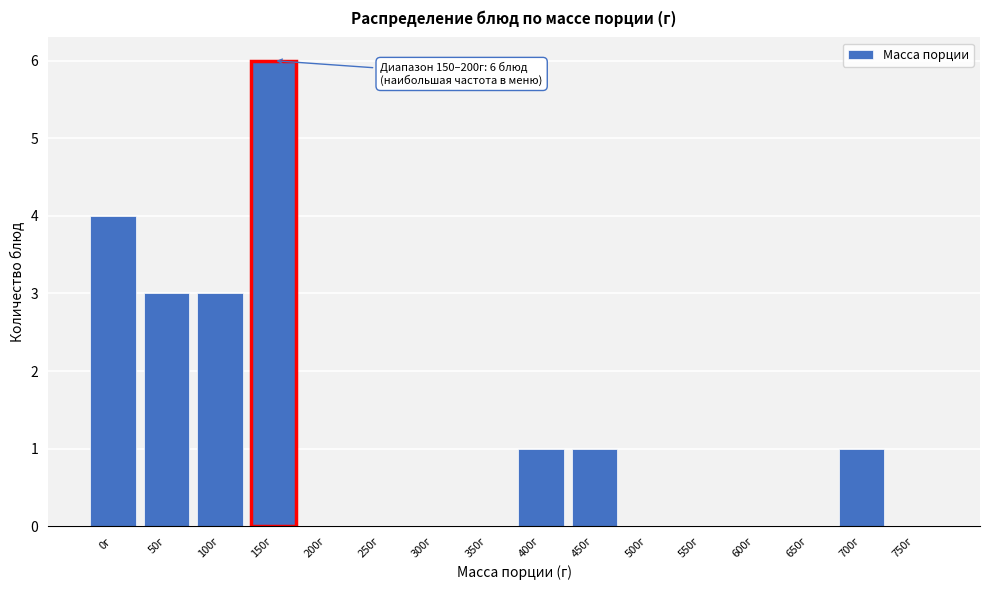

Reading left to right, list all the values displayed in this chart.

0г=4	50г=3	100г=3	150г=6	200г=0	250г=0	300г=0	350г=0	400г=1	450г=1	500г=0	550г=0	600г=0	650г=0	700г=1	750г=0